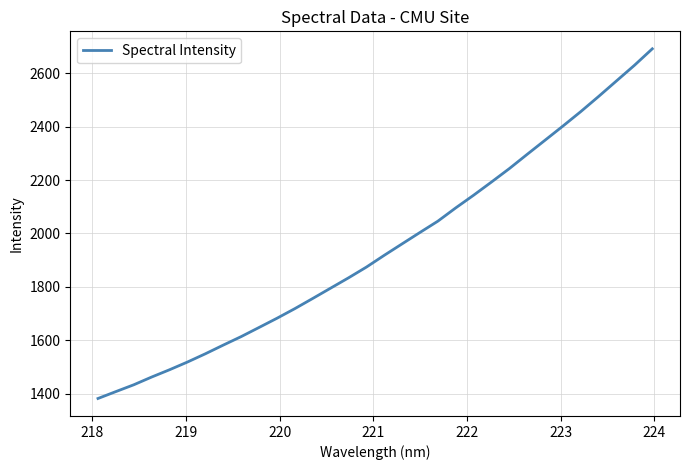

Does the chart have visible grid lines?

Yes